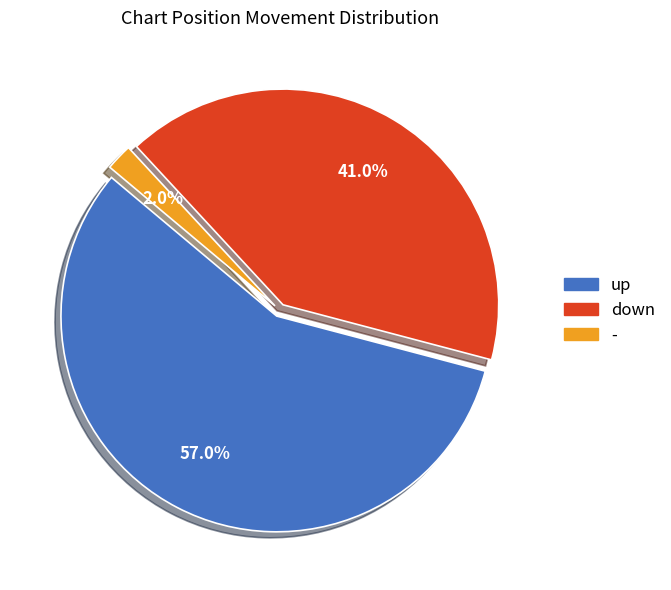

How many slices are in this pie chart?

3